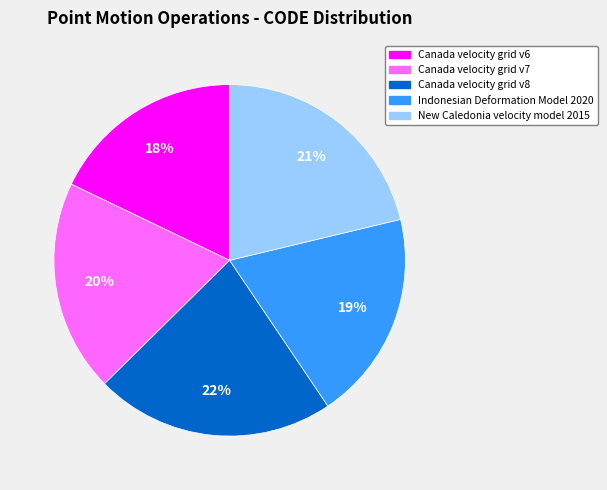

How many slices are in this pie chart?

5